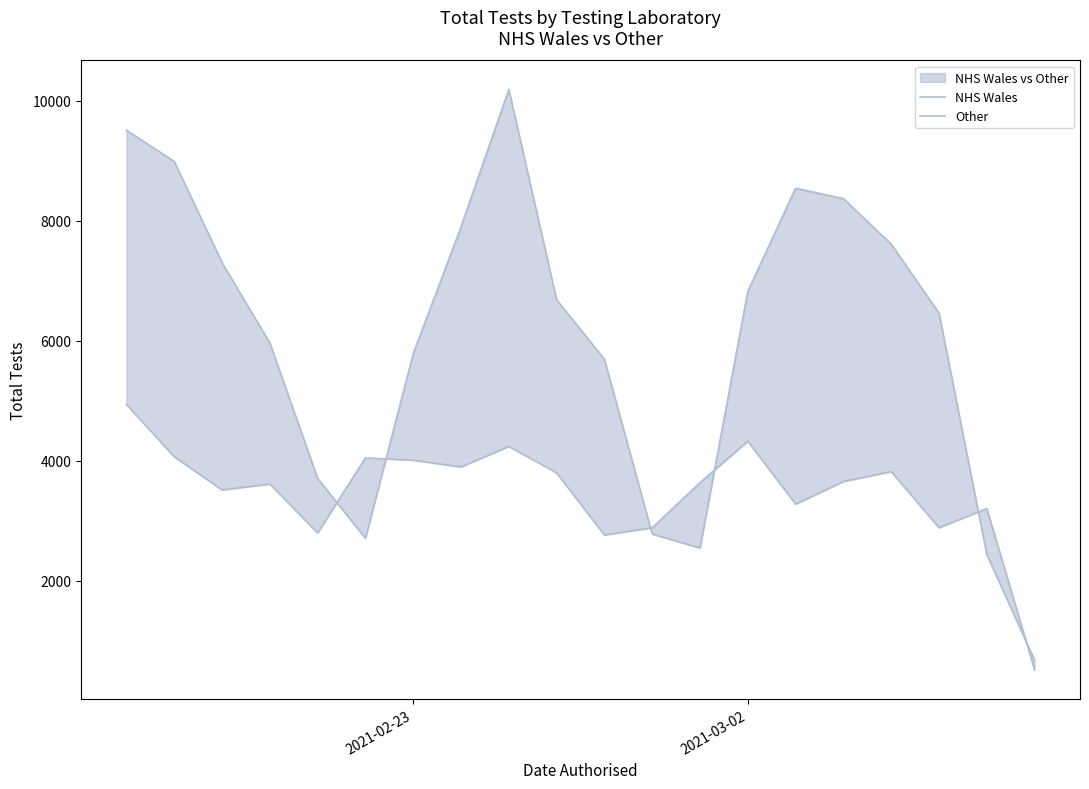

How many interior local peaks does the NHS Wales series have?

6